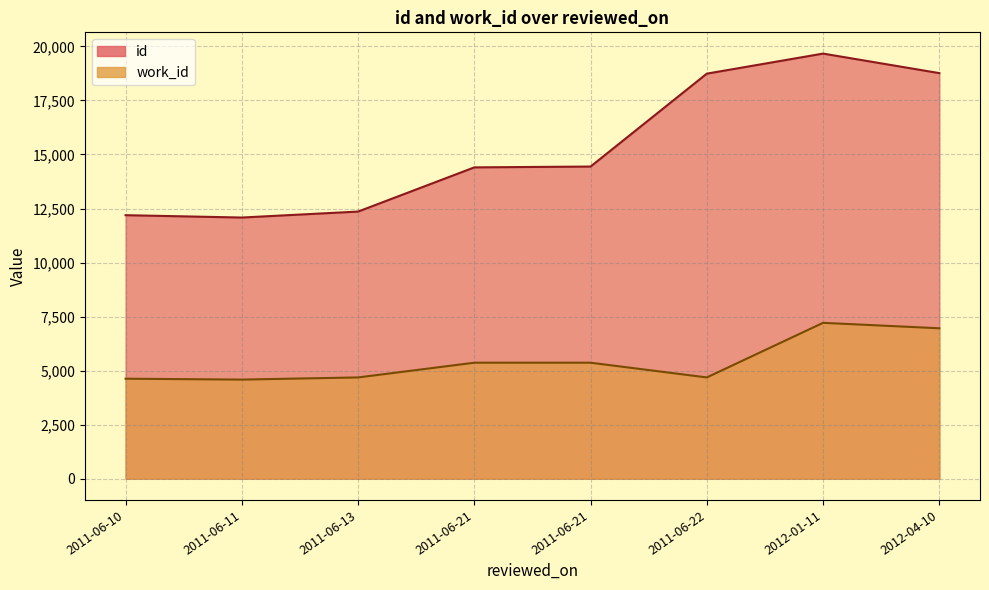

Which has a higher value, 2011-06-21 or 2011-06-10?

2011-06-21